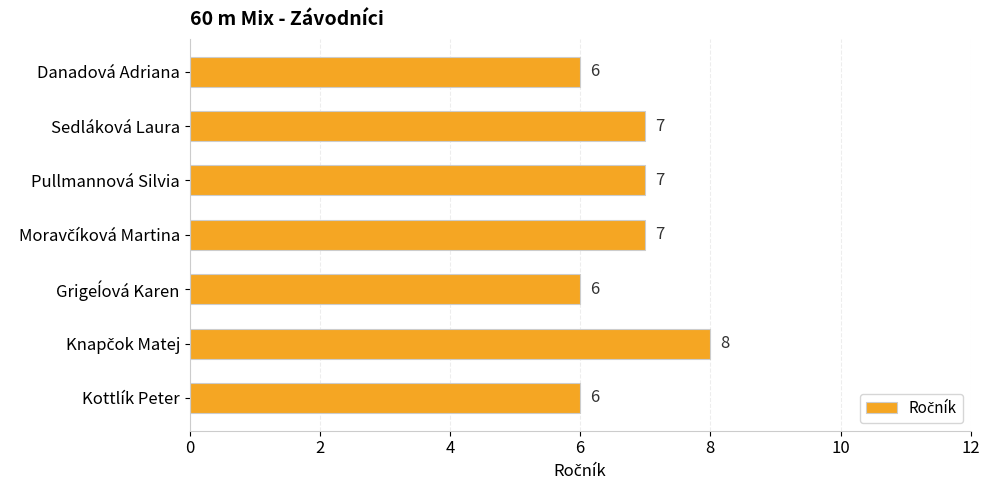

What is the difference between the maximum and minimum values?

2